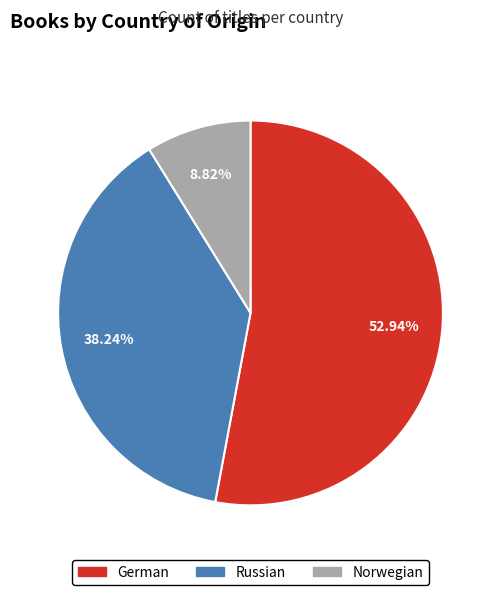

Rank the categories by value from highest to lowest.

German, Russian, Norwegian